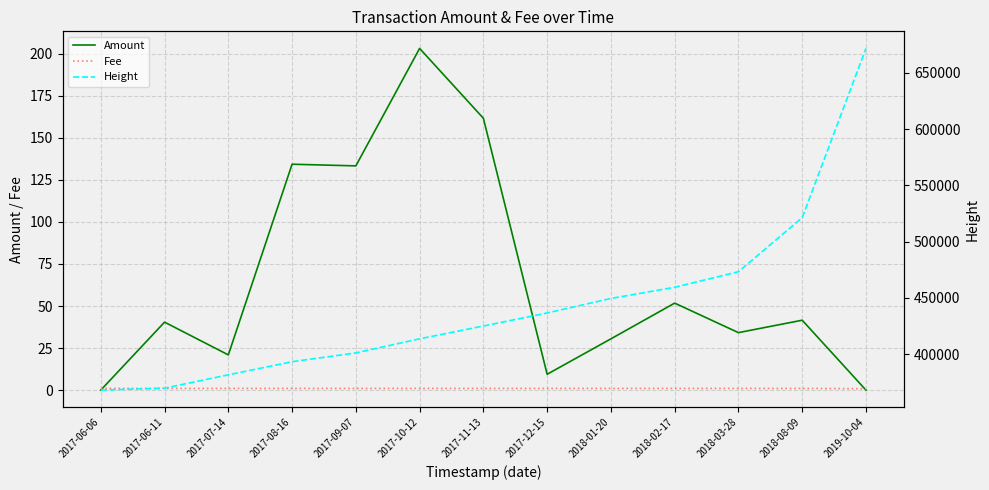

True or false: Fee has more than 0 points higher than both neighbors.

False